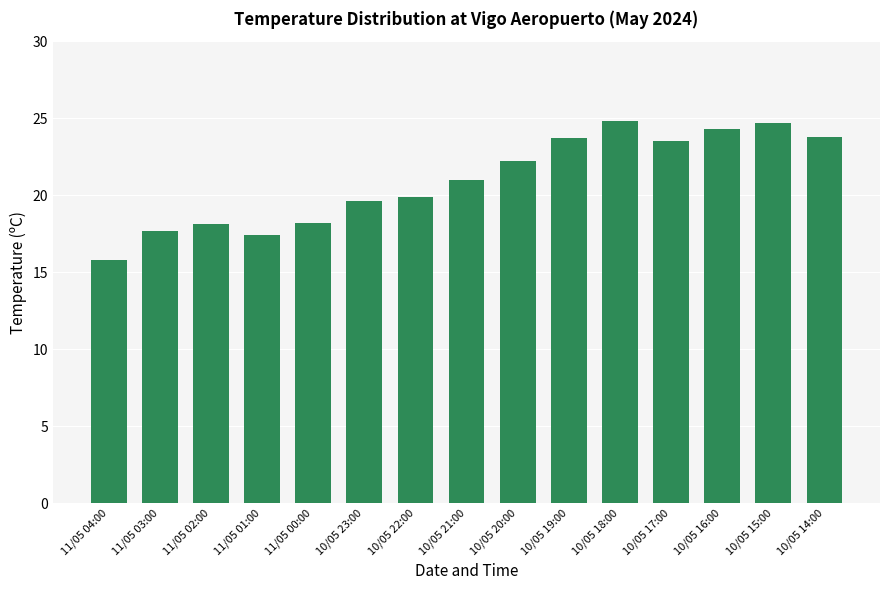

What is the smallest value displayed?

15.8